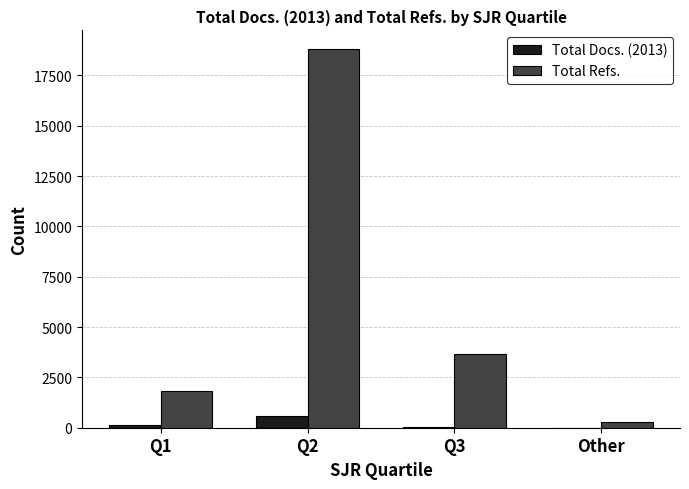

What is the greatest value displayed?

18793